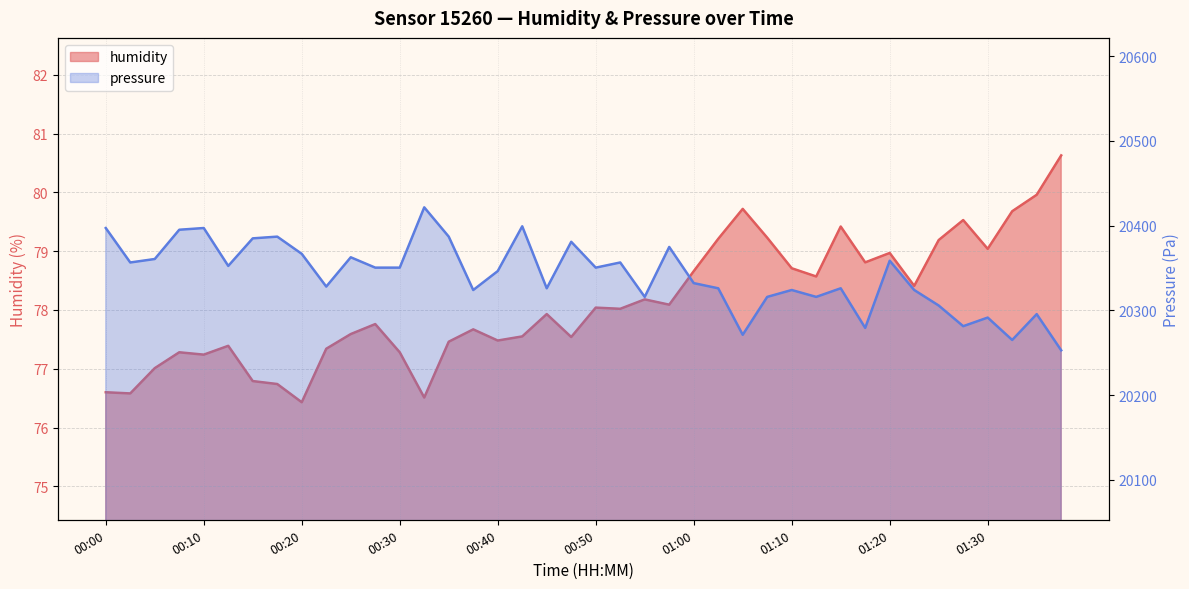

Which series has the widest spread of values?

pressure